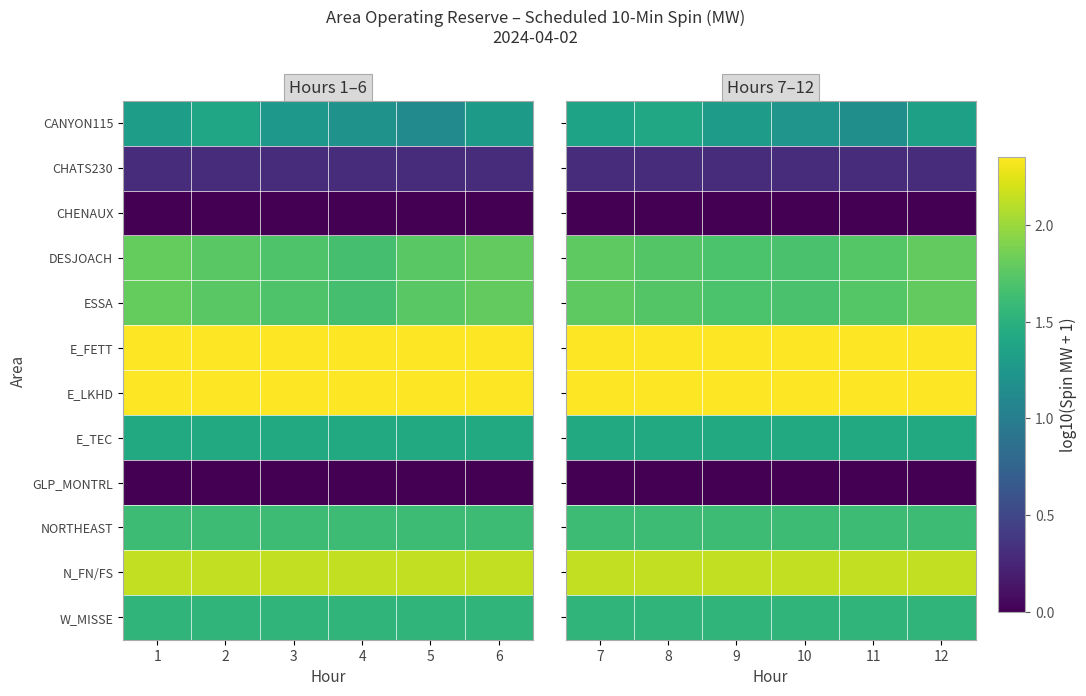

Is it true that E_FETT equals 2.4 at 8?

True